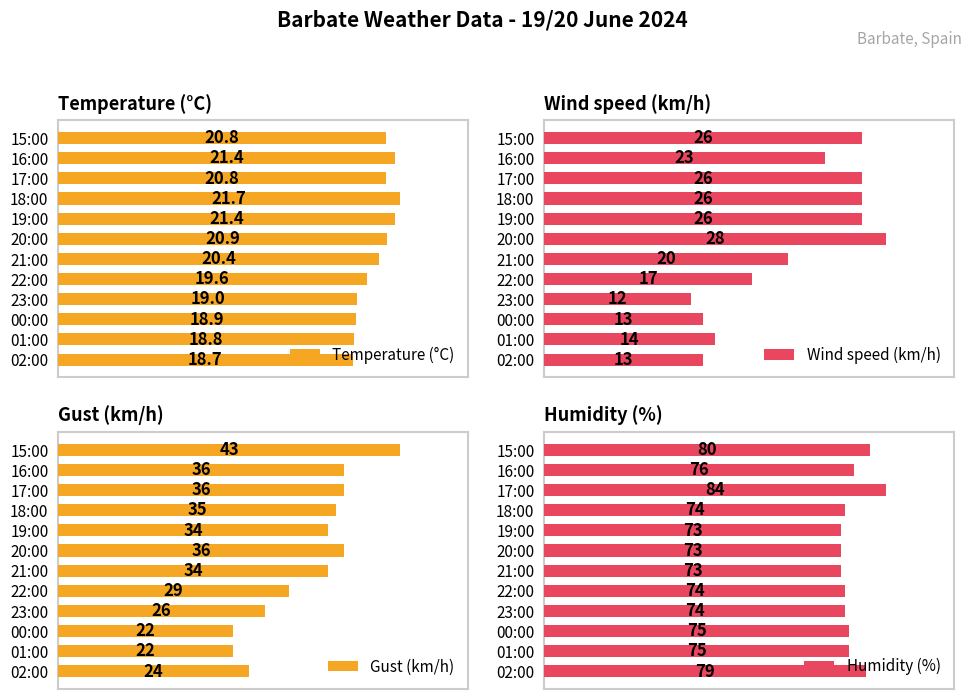

Which series has the widest spread of values?

Gust (km/h)